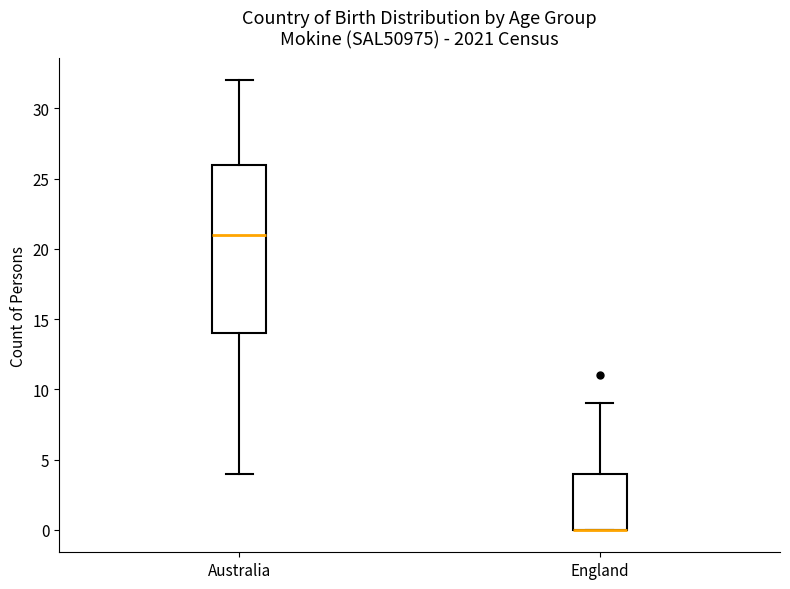

Where is the upper edge of the box for England on the y-axis? The values are not printed on the chart, so give them approximately, as read against the axis.

4